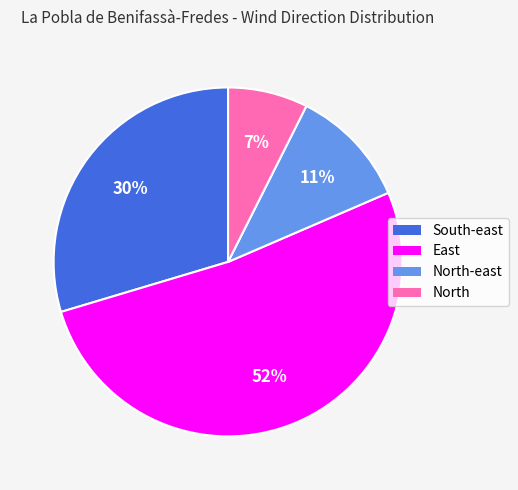

How many segments does this pie chart have?

4